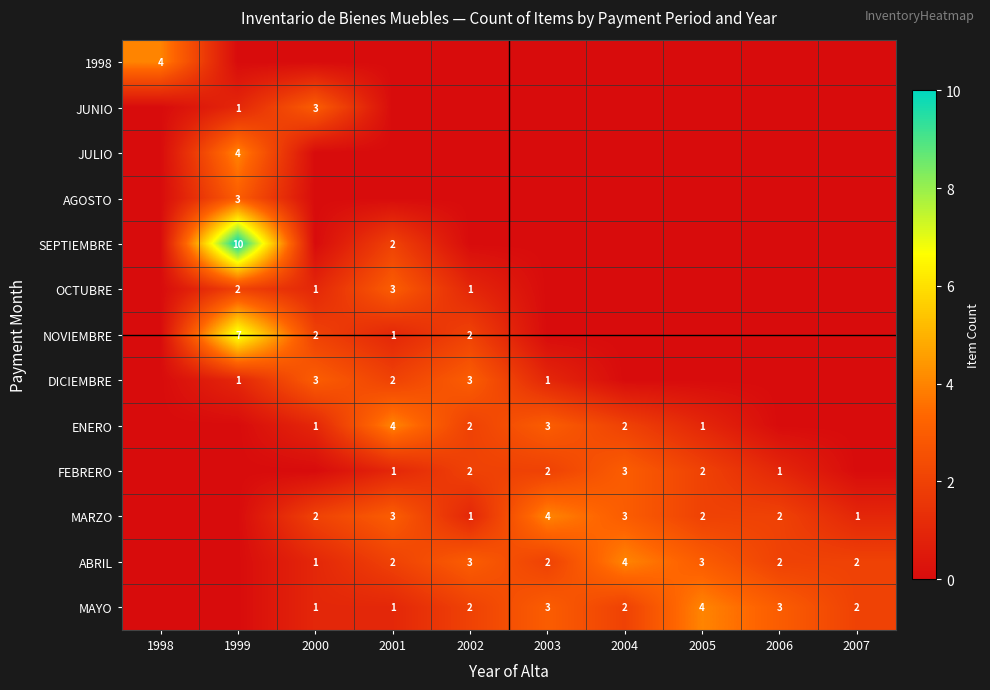

Is it true that ABRIL equals 2 at 2001?

True